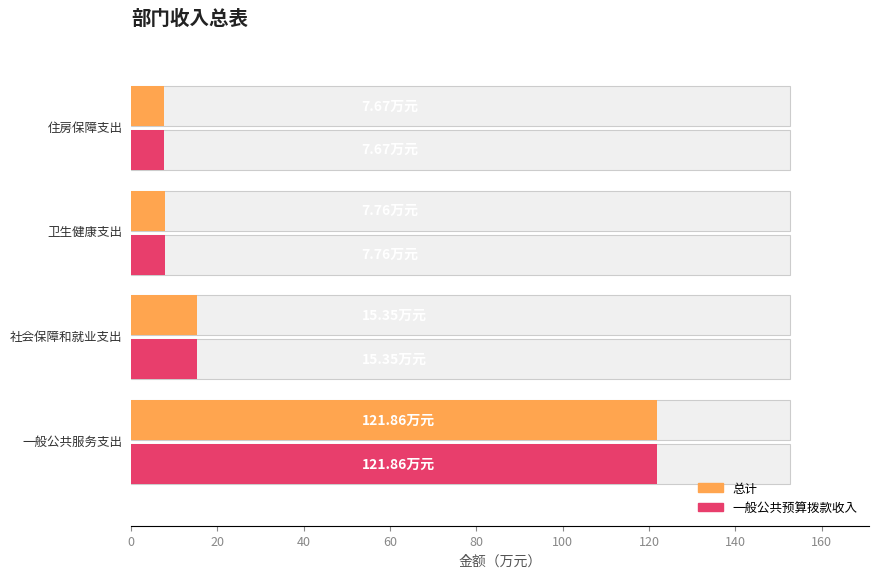

What is the difference between the maximum and minimum values in the 总计 series?

114.2